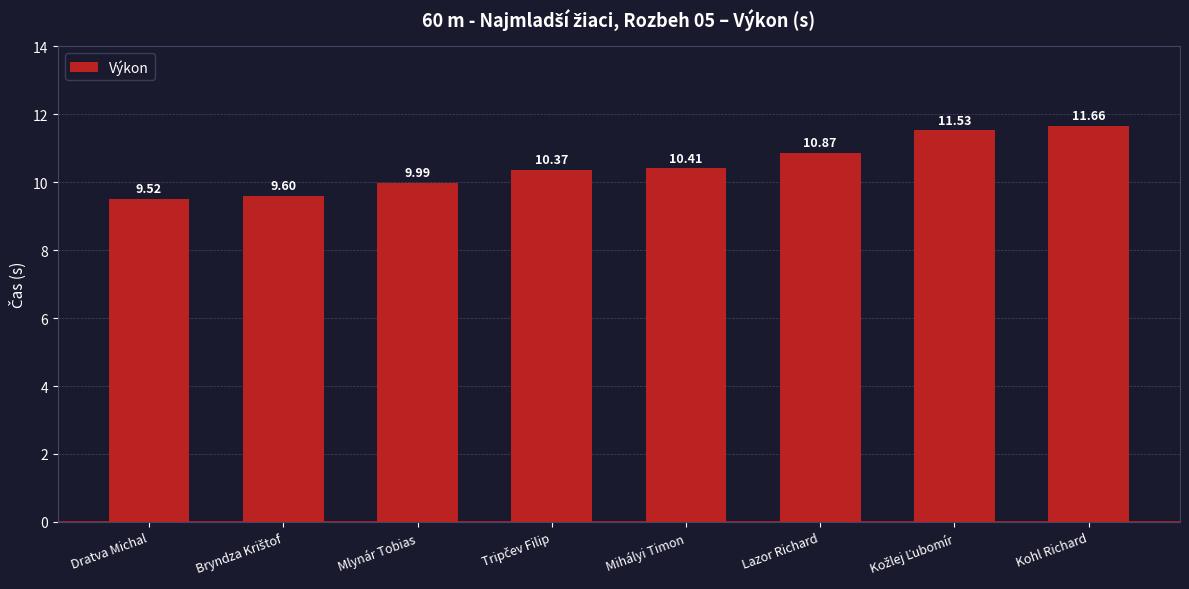

What is the label of the 8th bar from the right?

Dratva Michal